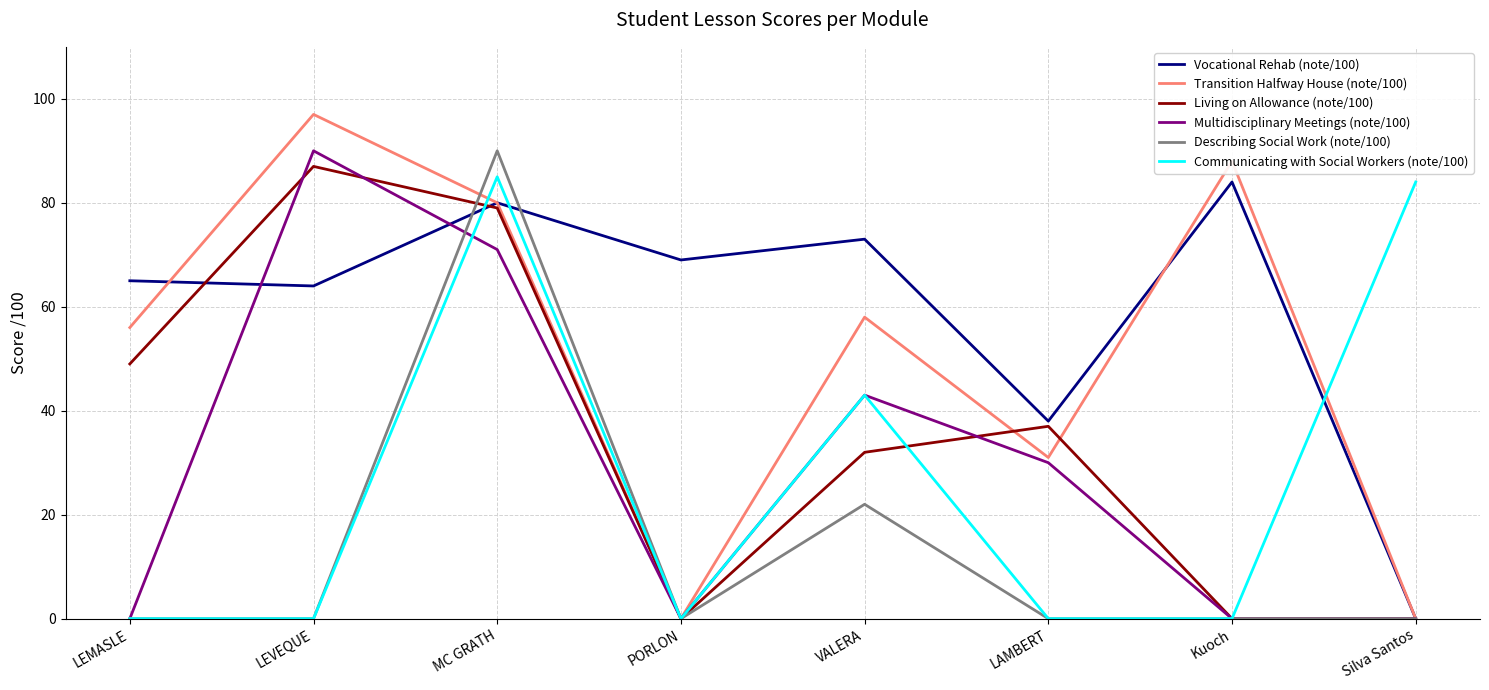

What position from the left is Silva Santos?

8